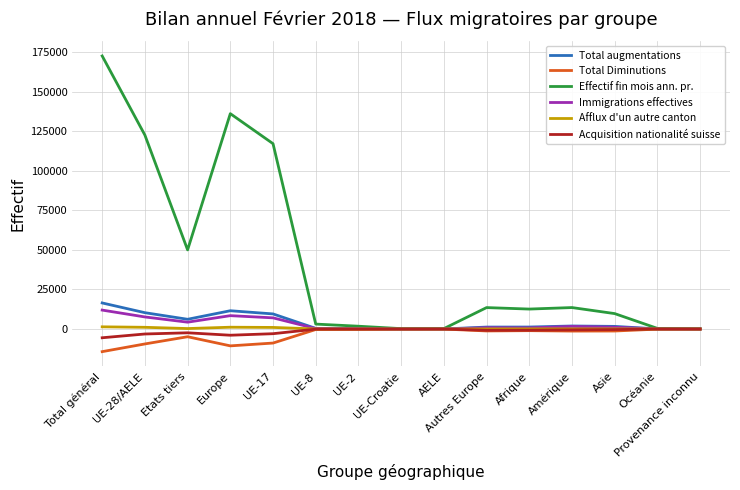

What is the total value across all series at Océanie?

459